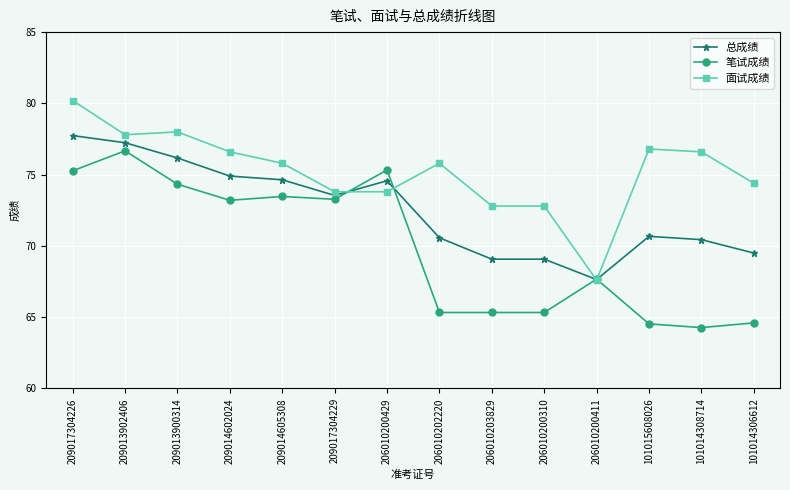

What is the sum of all 笔试成绩 values?

978.6